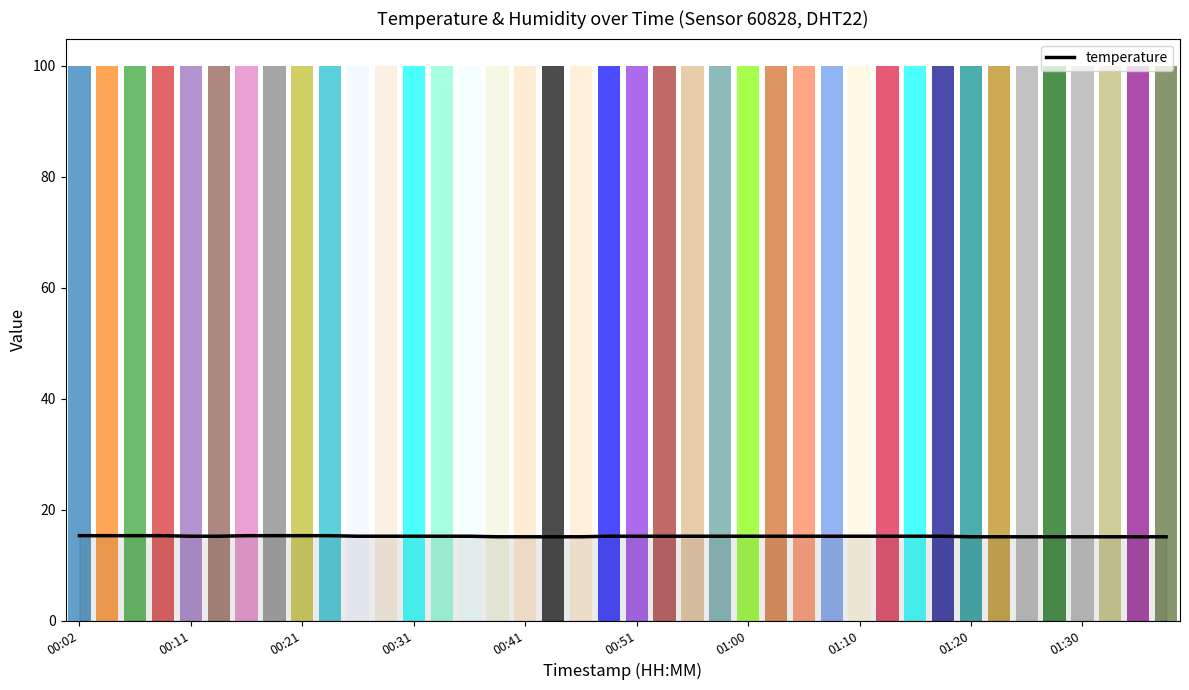

The value of temperature at 00:31 is 22.8. True or false?

False